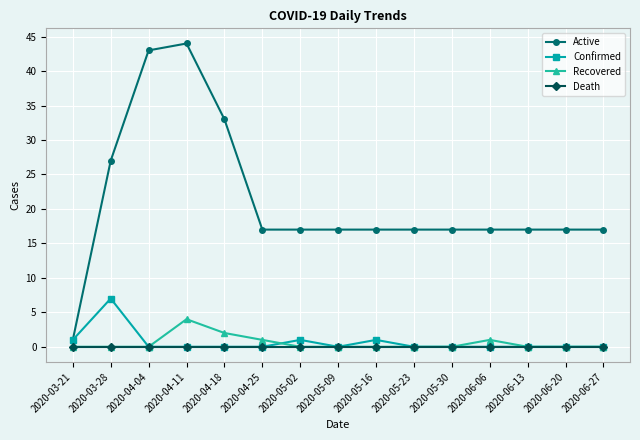

At which category does Confirmed reach its first local peak?

2020-03-28